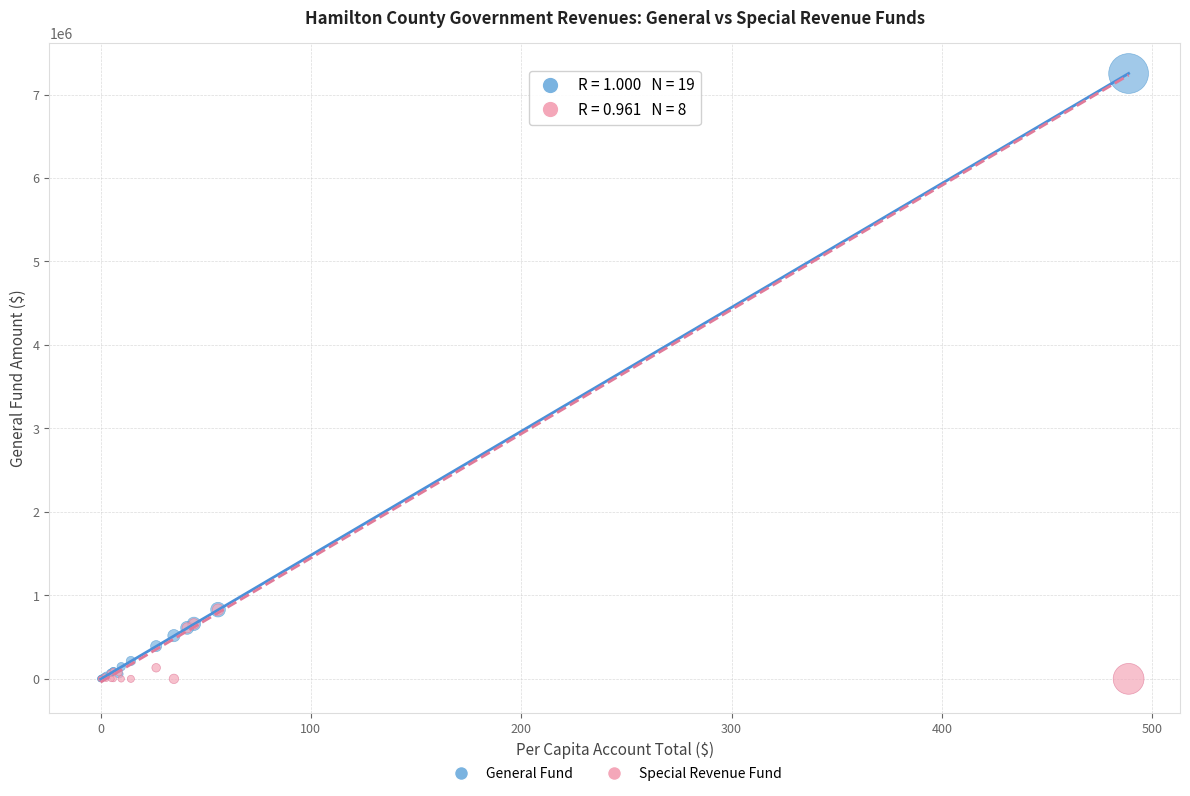

What are all the series names shown in the legend?

General Fund, Special Revenue Fund